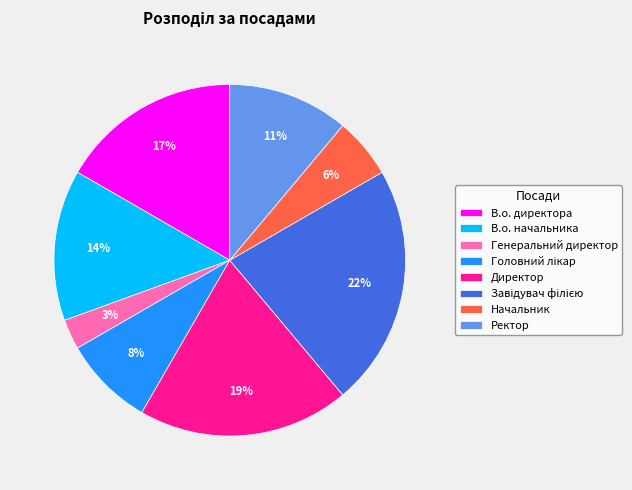

Between Ректор and Генеральний директор, which is larger?

Ректор